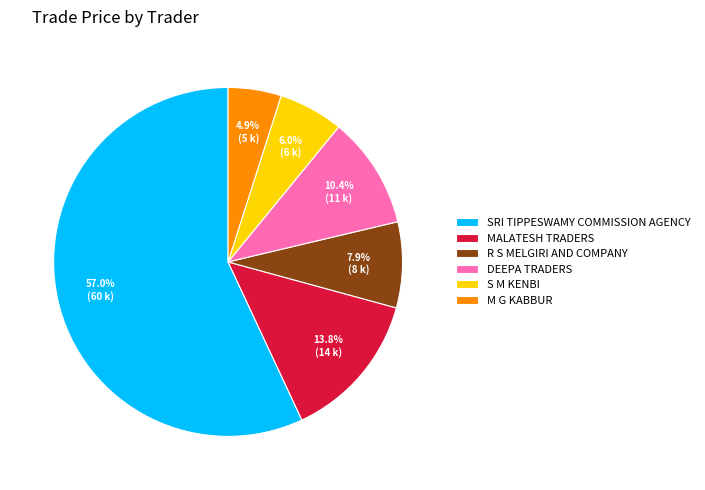

What is the largest slice in the pie chart?

SRI TIPPESWAMY COMMISSION AGENCY